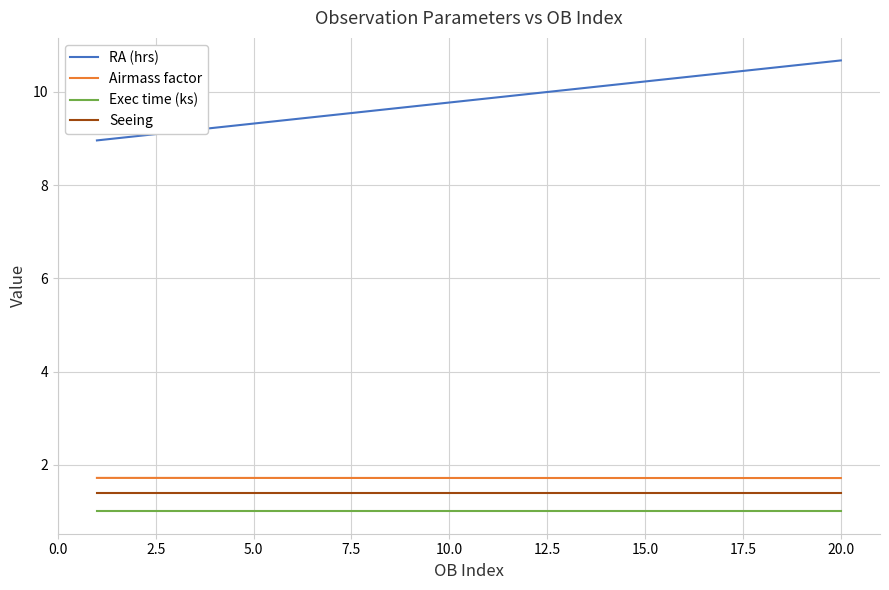

Rank the series by their maximum value, from lowest to highest.

Exec time (ks), Seeing, Airmass factor, RA (hrs)